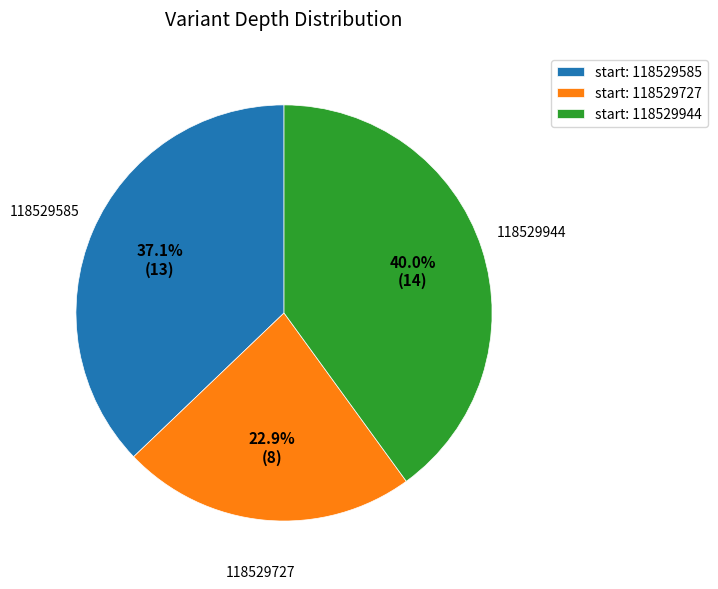

Which category has the biggest portion of the pie?

start: 118529944